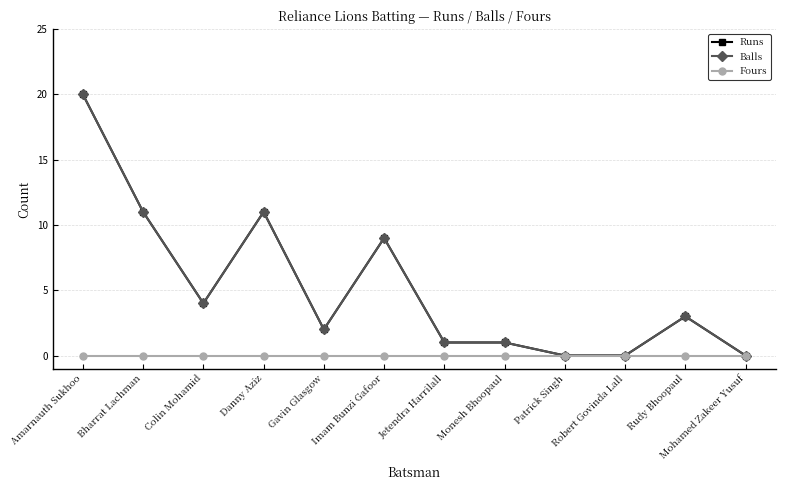

Which series has the largest total across all categories?

Runs